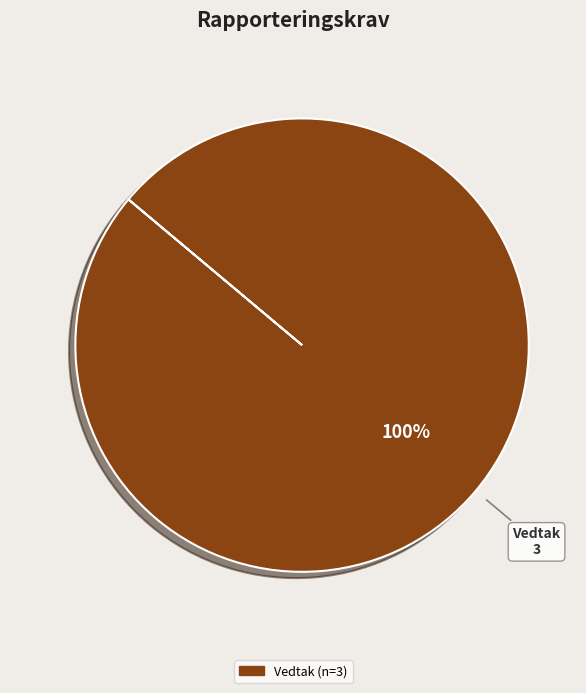

Does any single category account for the majority?

Yes